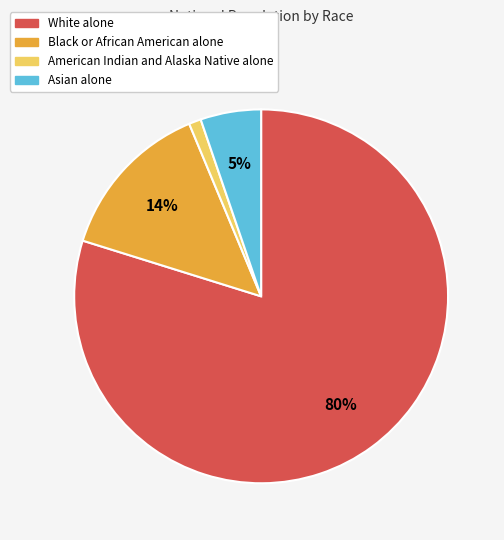

Is there a majority slice in this chart?

Yes